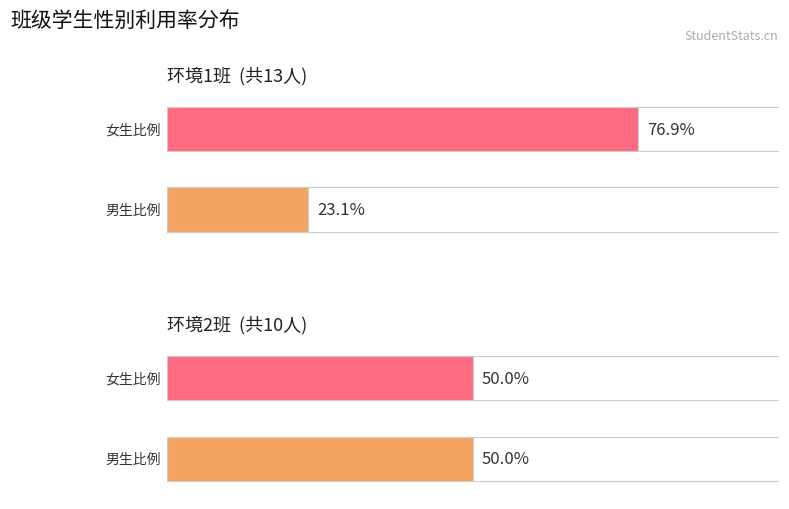

Which series has the largest range (max minus min)?

环境1班_男